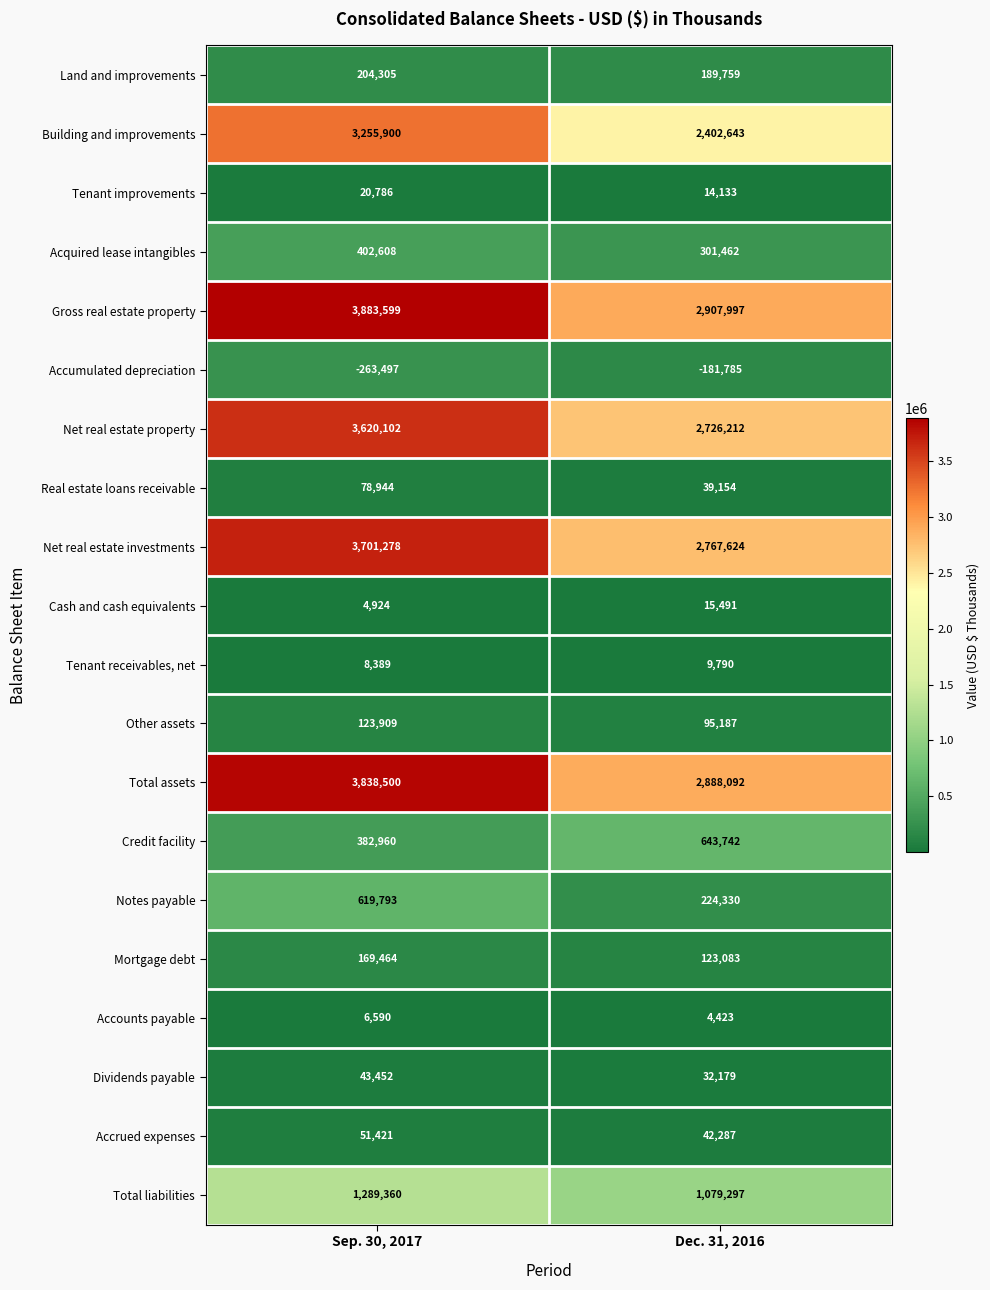

What is the difference between the maximum and minimum values in the Accrued expenses series?

9134